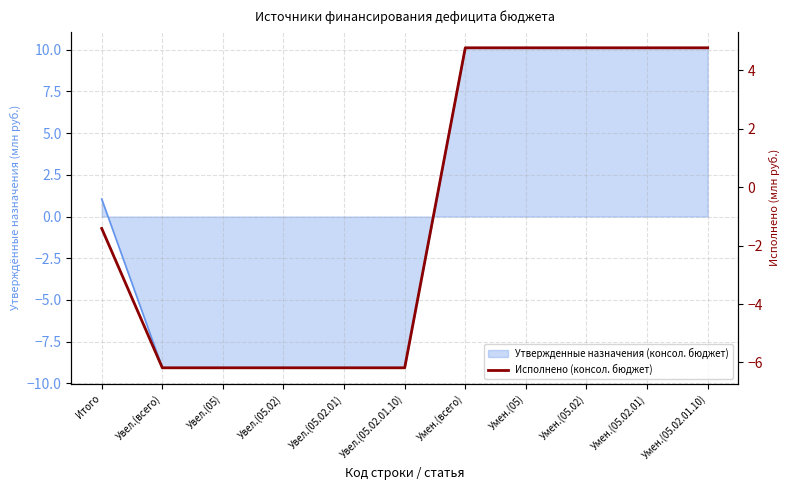

Rank the categories by value from lowest to highest.

Увел.(всего), Увел.(05), Увел.(05.02), Увел.(05.02.01), Увел.(05.02.01.10), Итого, Умен.(всего), Умен.(05), Умен.(05.02), Умен.(05.02.01), Умен.(05.02.01.10)